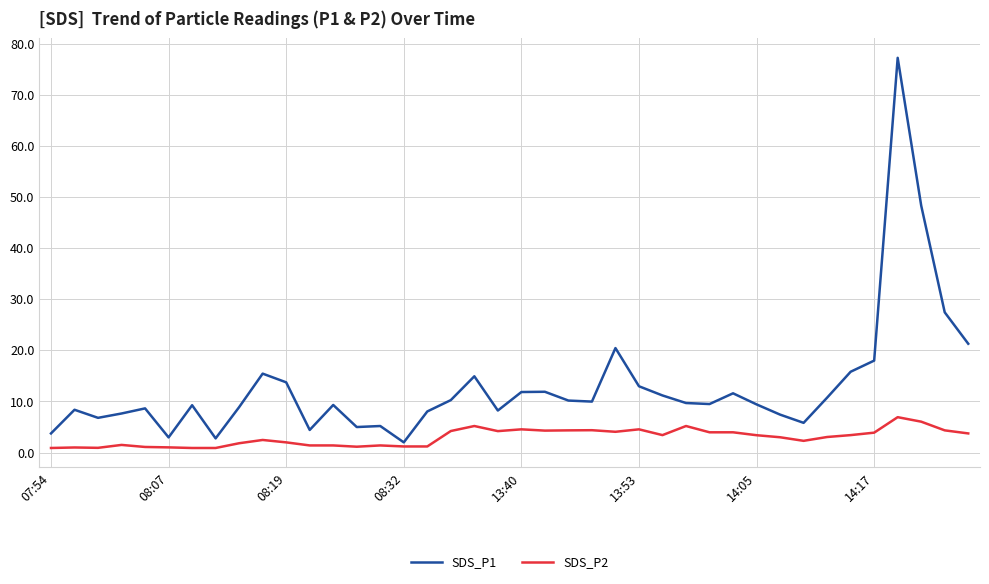

Which series has the widest spread of values?

SDS_P1